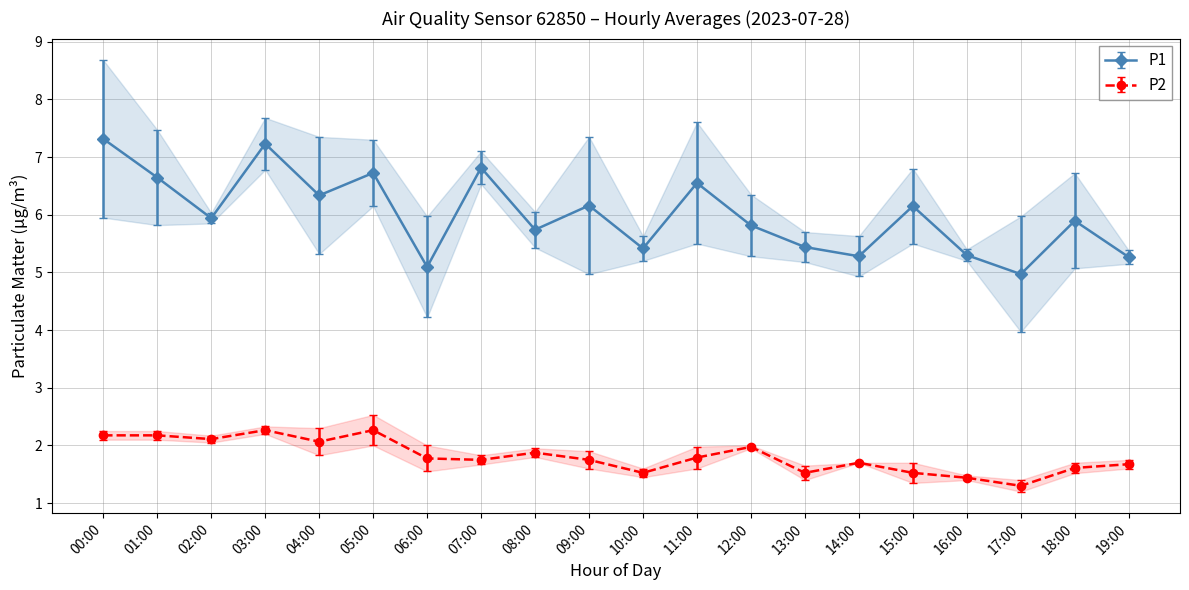

True or false: P2 and P1 intersect in this chart.

False